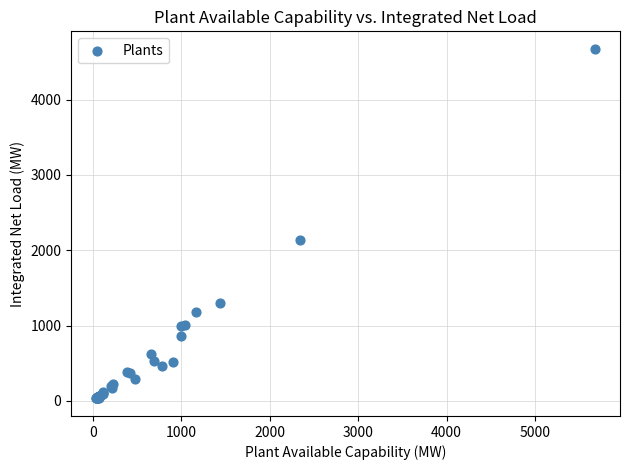

What Y value in the scatter plot is closest to 2353?

2143